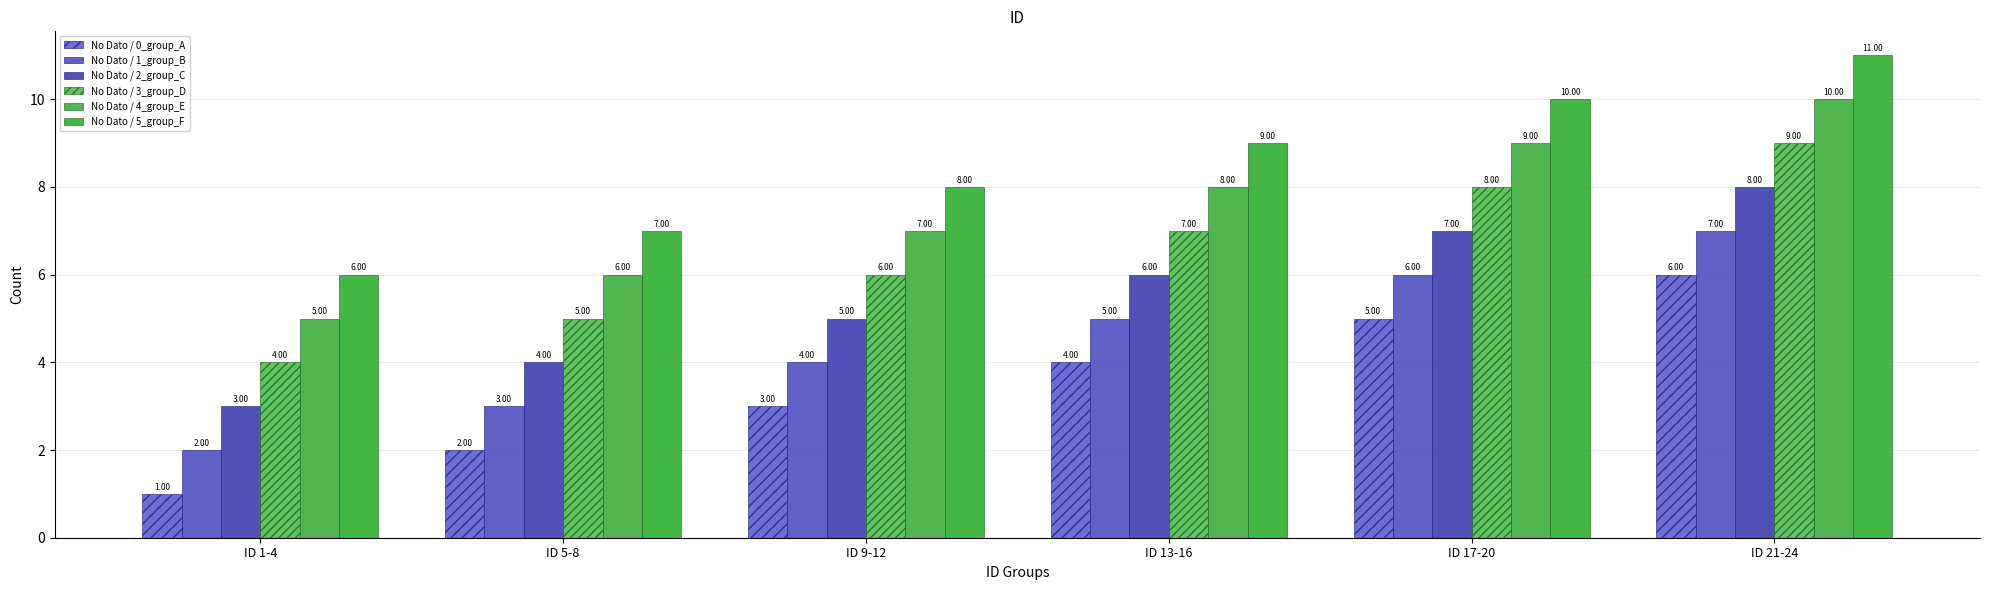

Reading left to right, transcribe all the data shown in this chart.

No Dato / 0_group_A: 1	2	3	4	5	6
No Dato / 1_group_B: 2	3	4	5	6	7
No Dato / 2_group_C: 3	4	5	6	7	8
No Dato / 3_group_D: 4	5	6	7	8	9
No Dato / 4_group_E: 5	6	7	8	9	10
No Dato / 5_group_F: 6	7	8	9	10	11